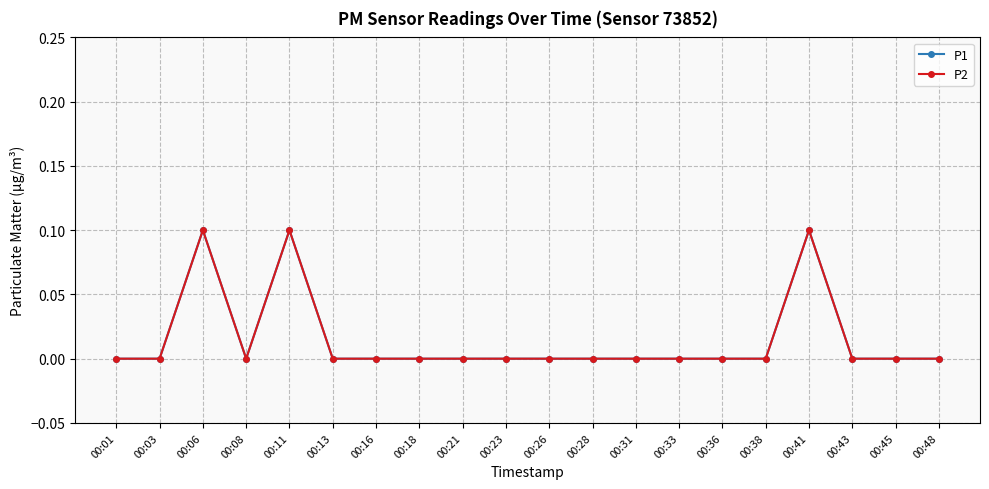

Which series has the widest spread of values?

P1